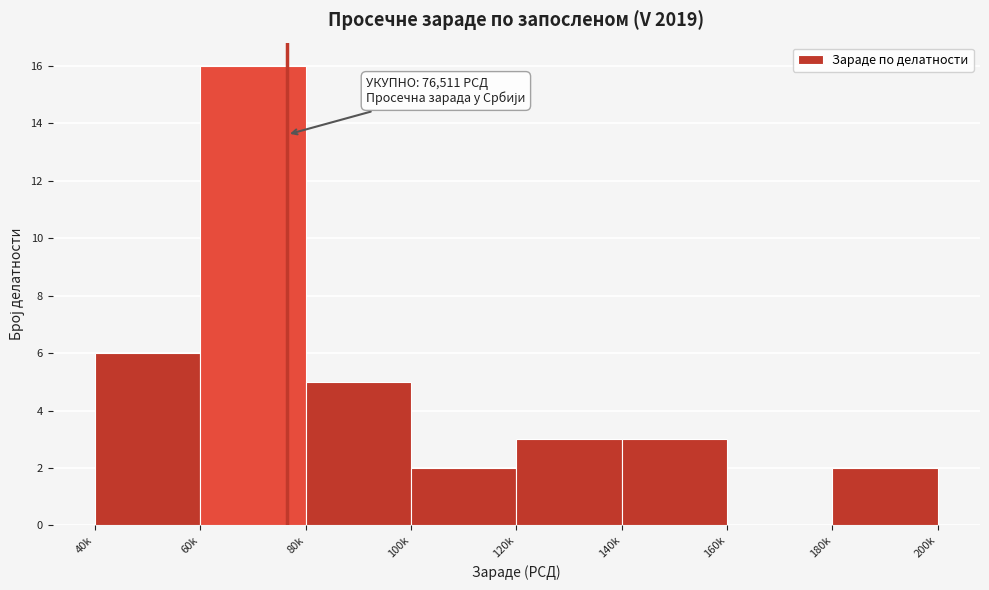

Reading left to right, transcribe all the data shown in this chart.

40k=6	60k=16	80k=5	100k=2	120k=3	140k=3	160k=0	180k=2